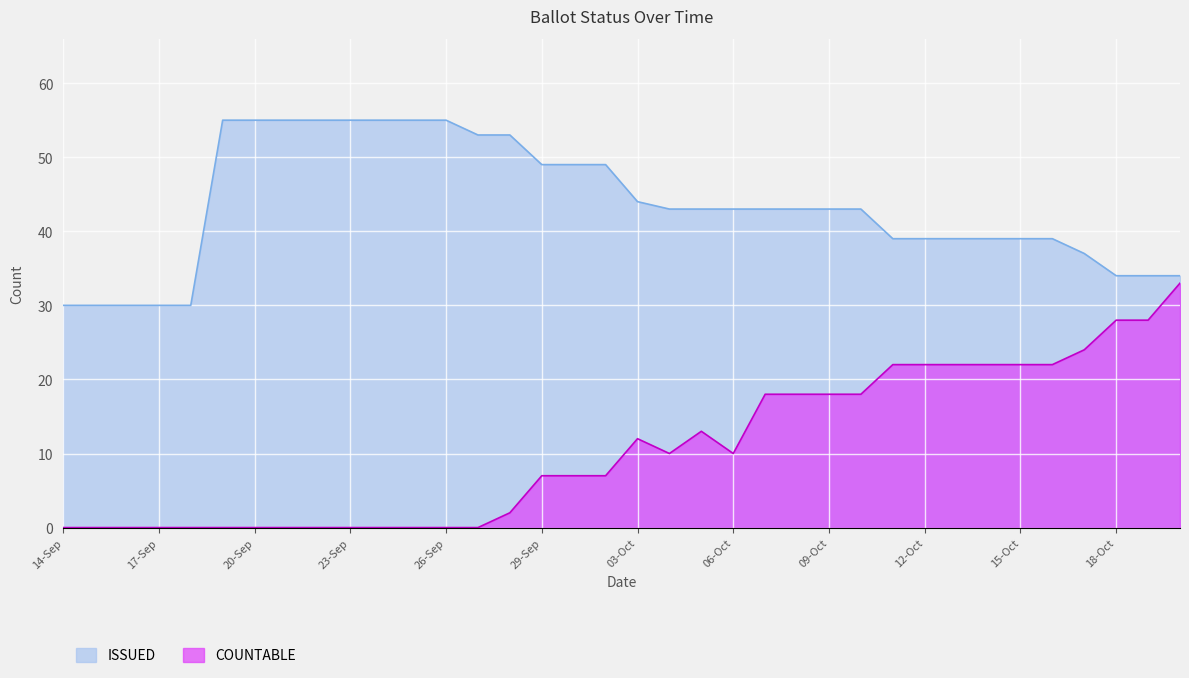

Is it true that COUNTABLE equals 22 at 15-Oct?

True